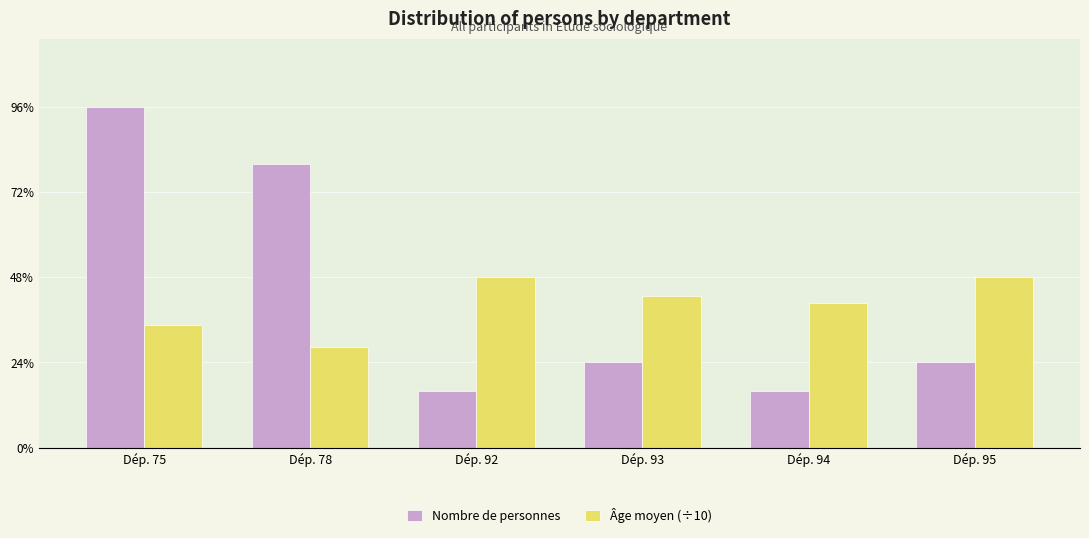

Reading left to right, extract all data points from this chart.

Nombre de personnes: 12.0	10.0	2.0	3.0	2.0	3.0
Âge moyen (÷10): 4.3	3.5	6.0	5.3	5.1	6.0